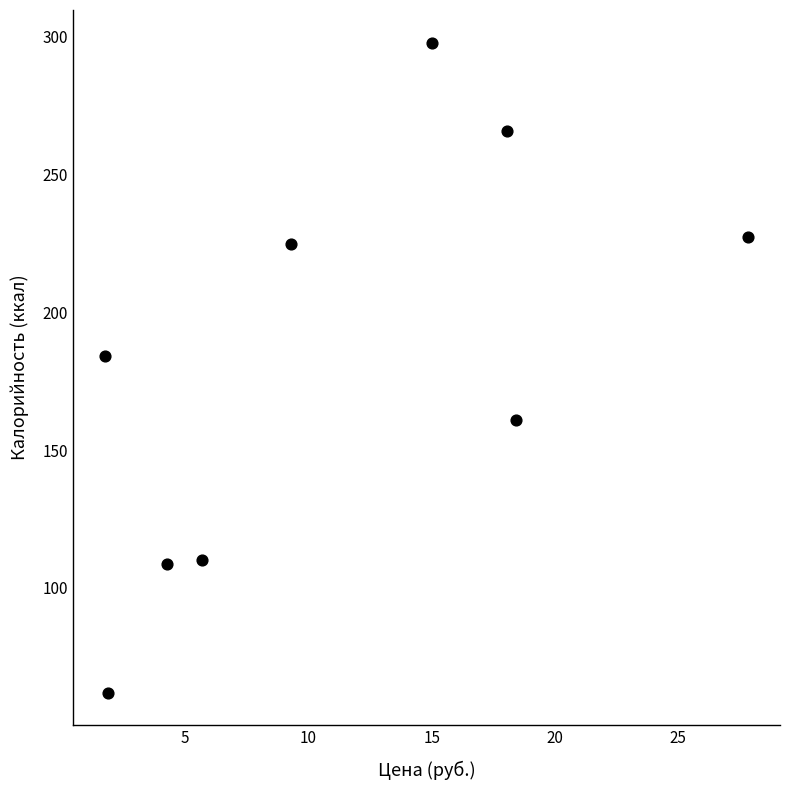

What Y value in the scatter plot is closest to 180?

184.0